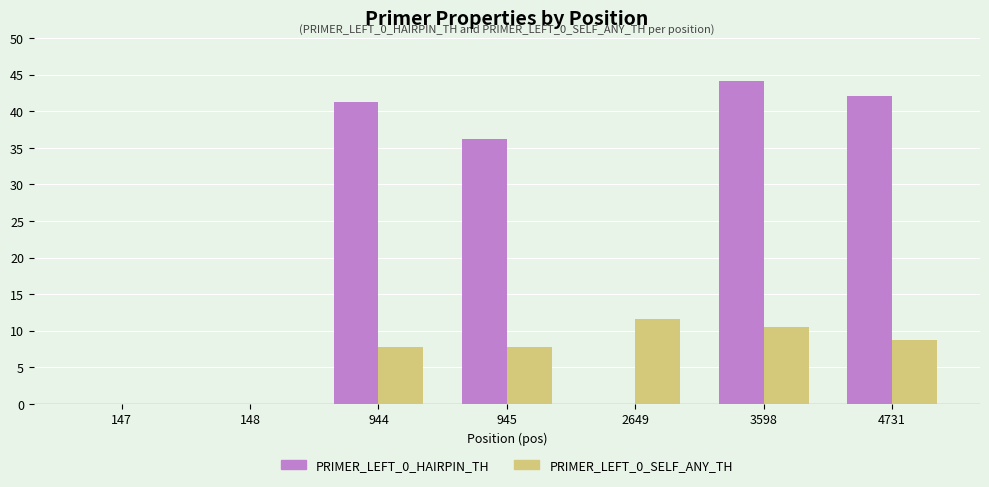

How many groups of bars are there?

7